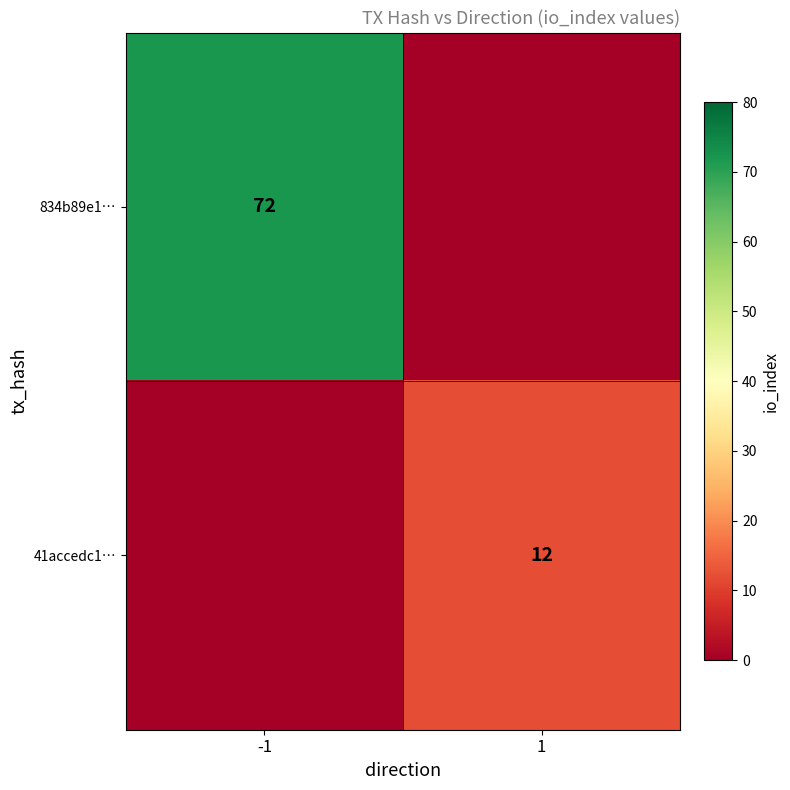

Is it true that 41accedc1… equals 12 at 1?

True